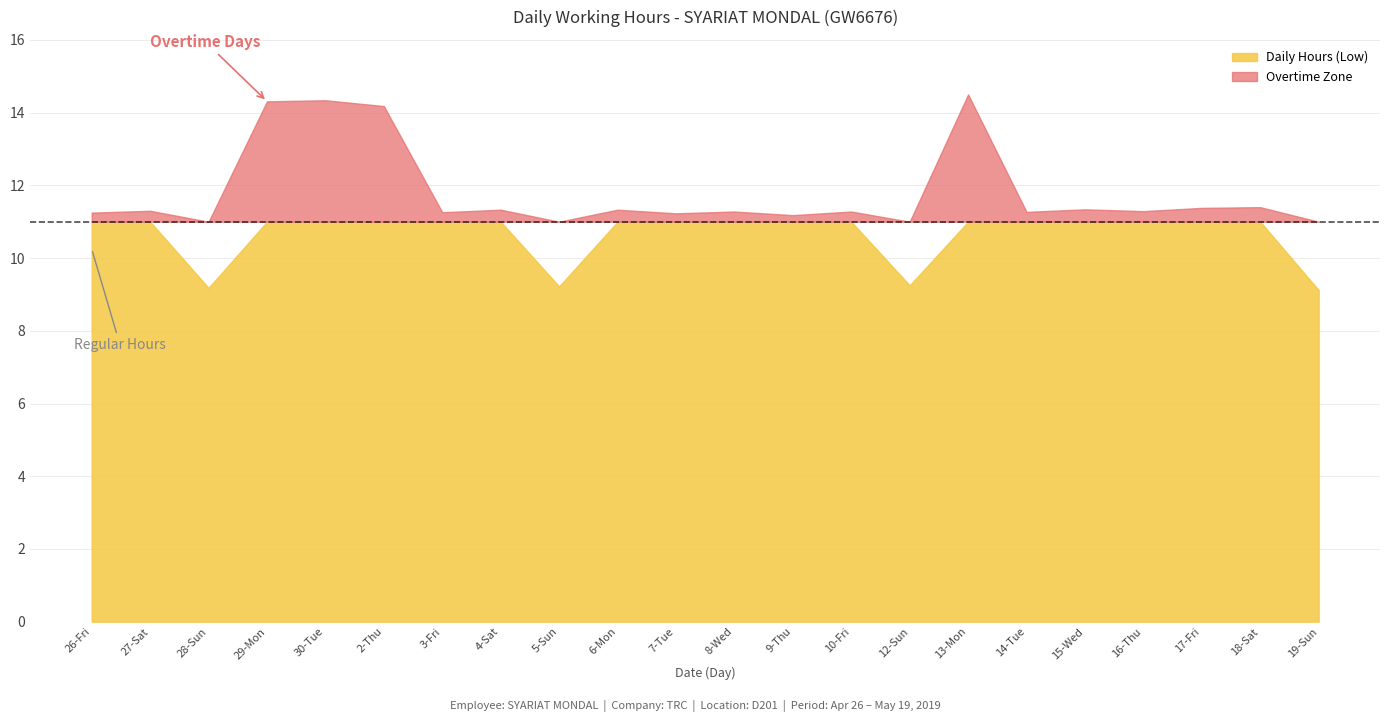

What is the minimum value shown in the chart?

9.1